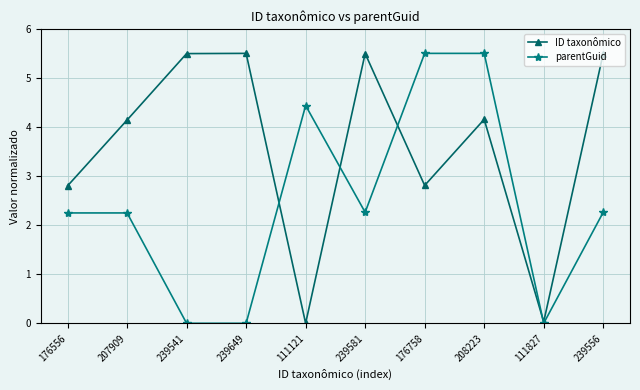

What is the maximum value shown in the chart?

5.5